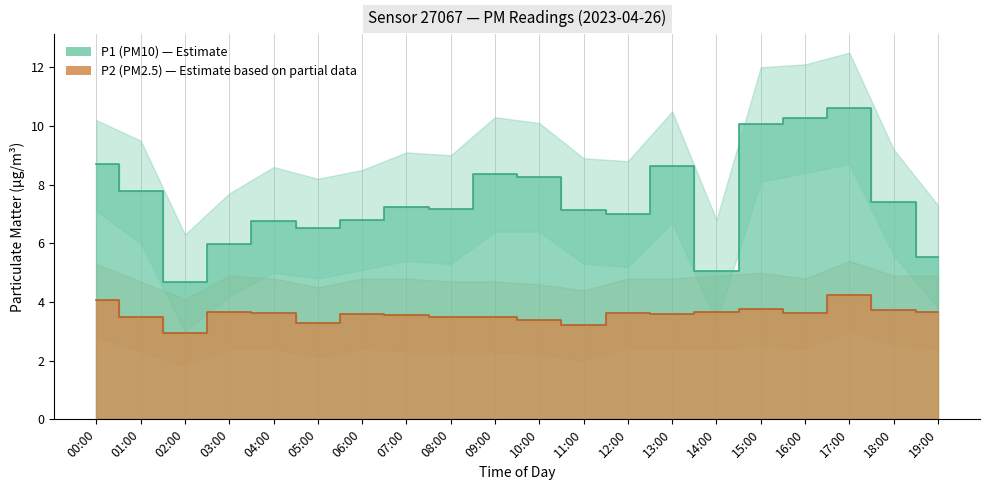

True or false: P1 has more than 0 interior local peaks.

True